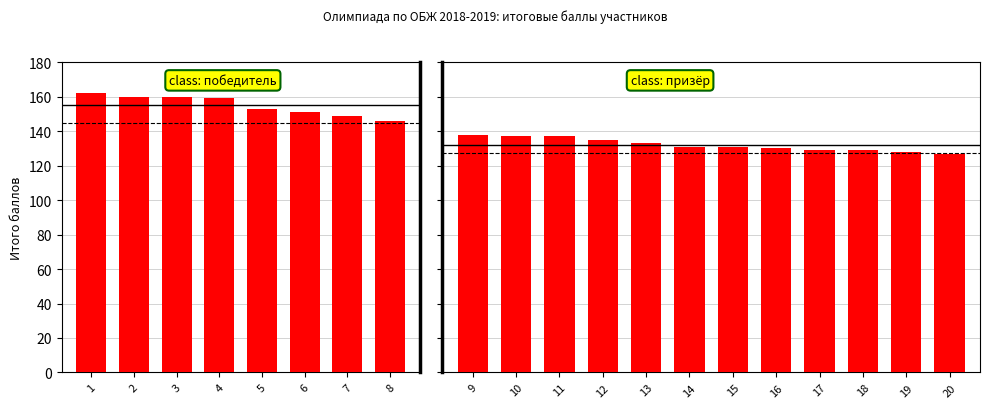

Are the bars grouped side by side (vs. stacked)?

No